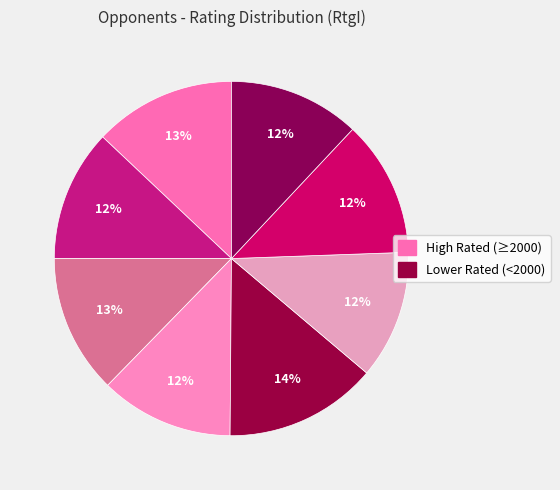

How many slices are in this pie chart?

8